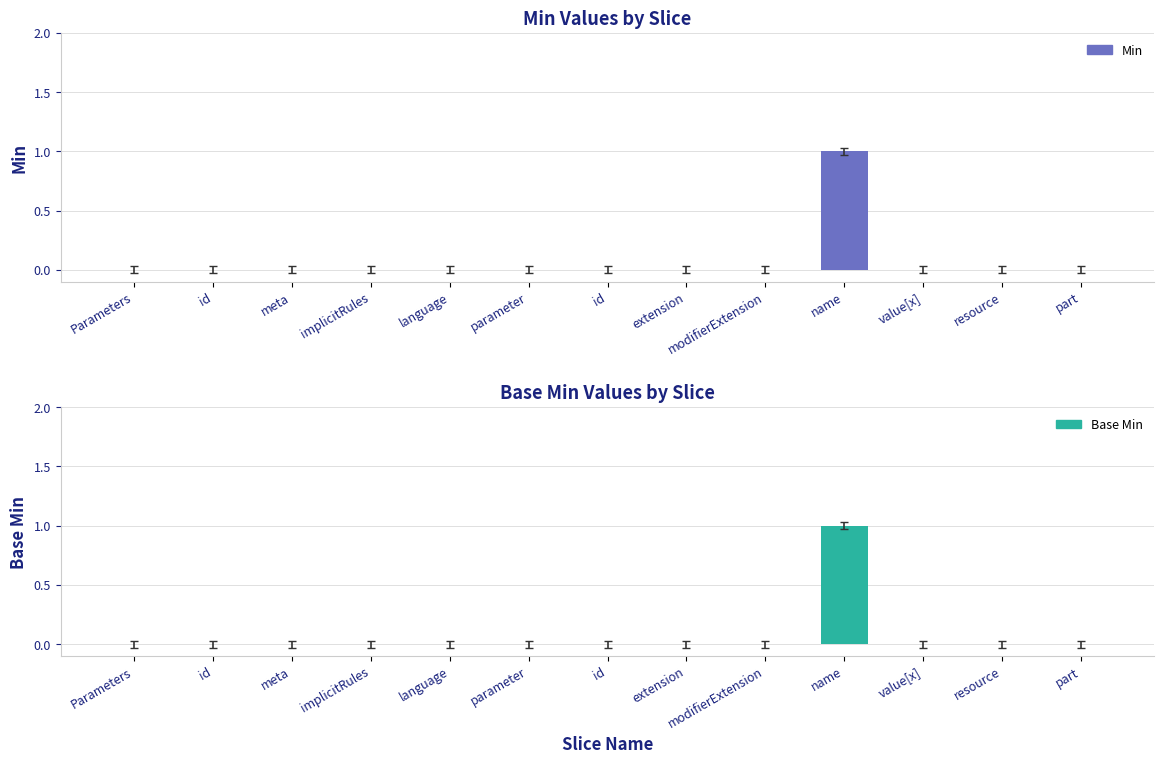

How many data points does each series have?

13